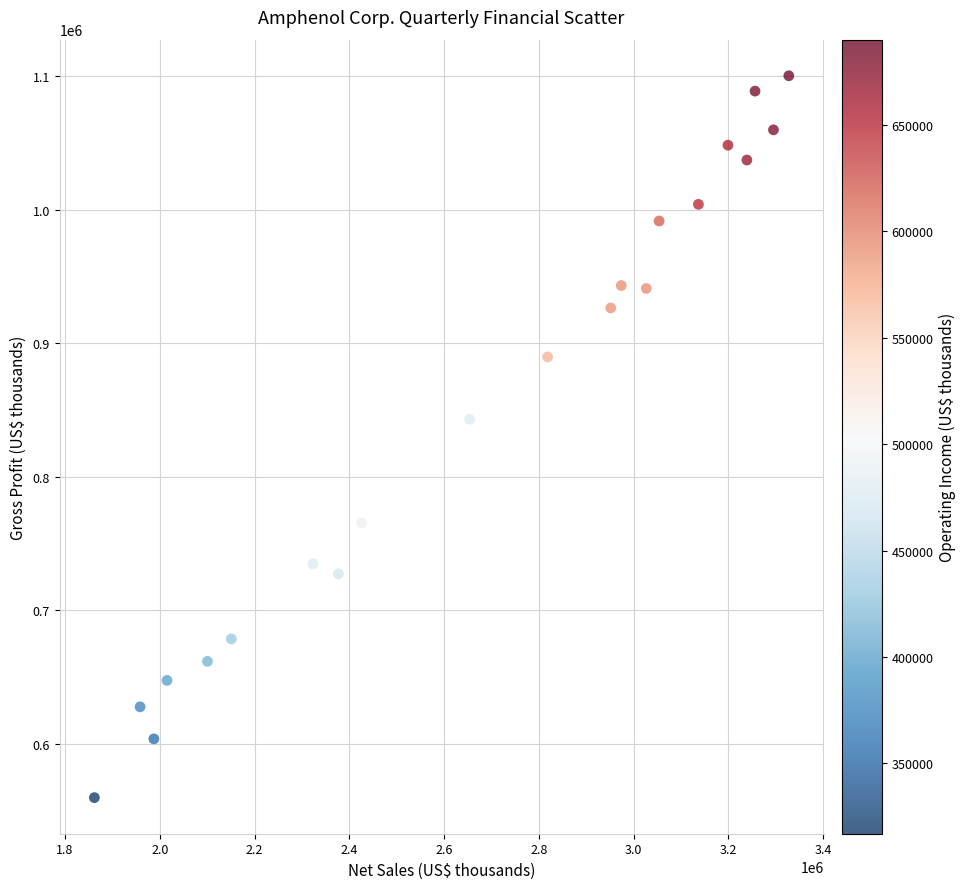

What is the range of X values (max minus min)?

1465600